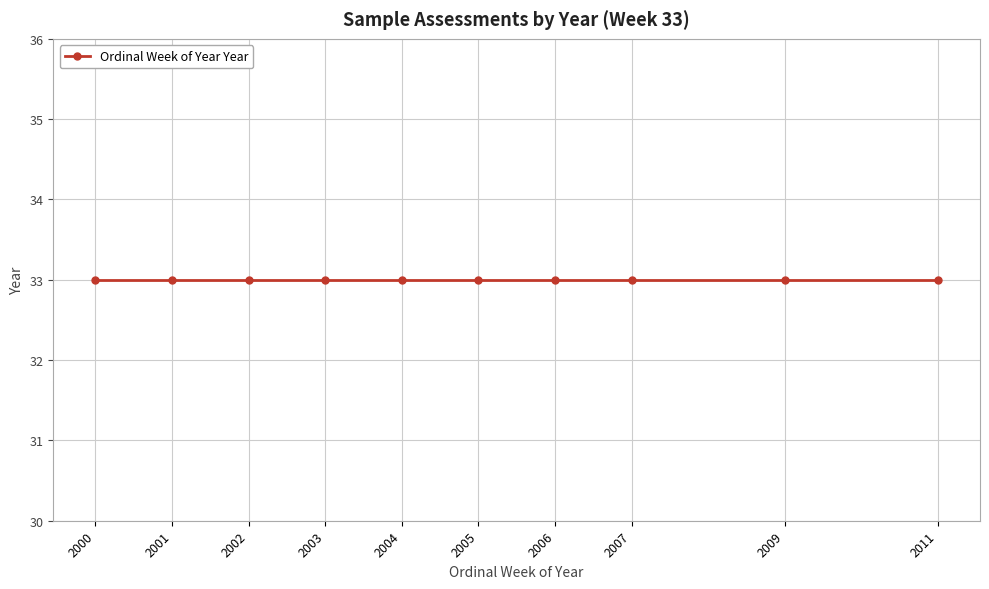

At which label is the value closest to 2005?

2005